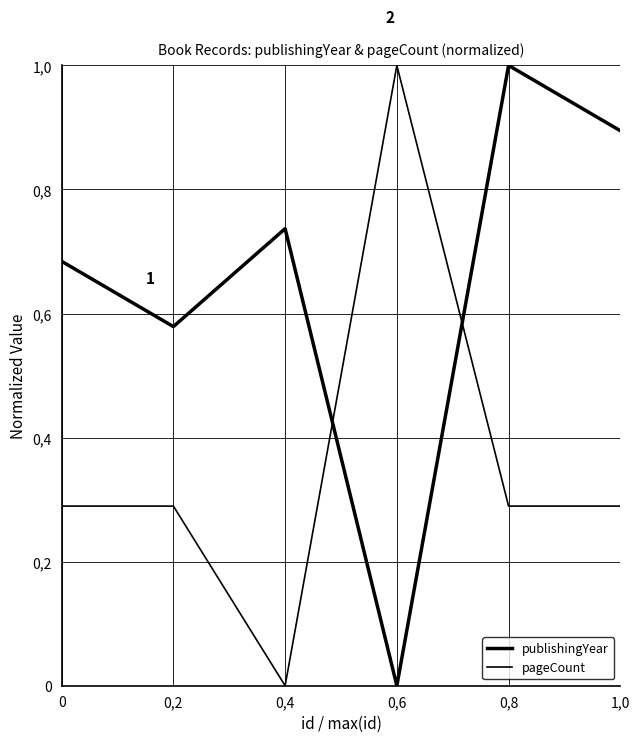

After their last crossing, which series has the higher values: pageCount or publishingYear?

publishingYear